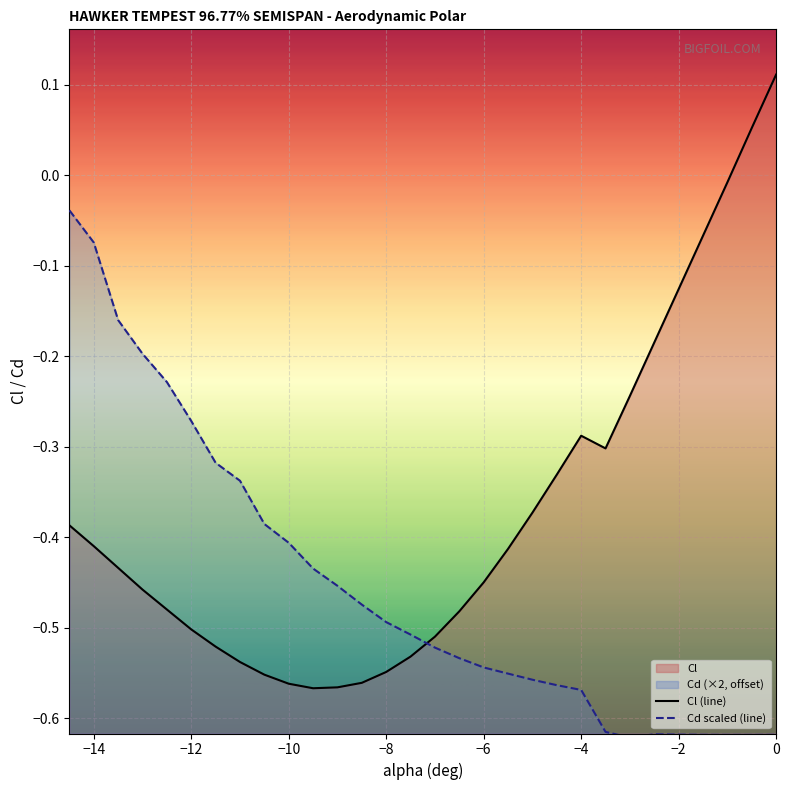

Rank the series by their average value, from lowest to highest.

Cd scaled (line), Cl (line)